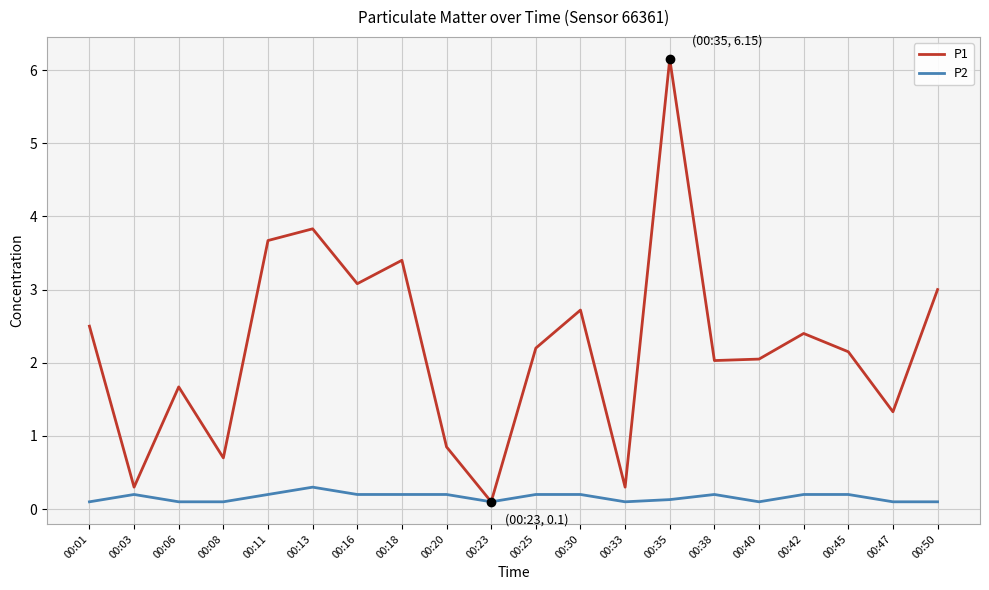

List the series in order of their peak value, lowest first.

P2, P1